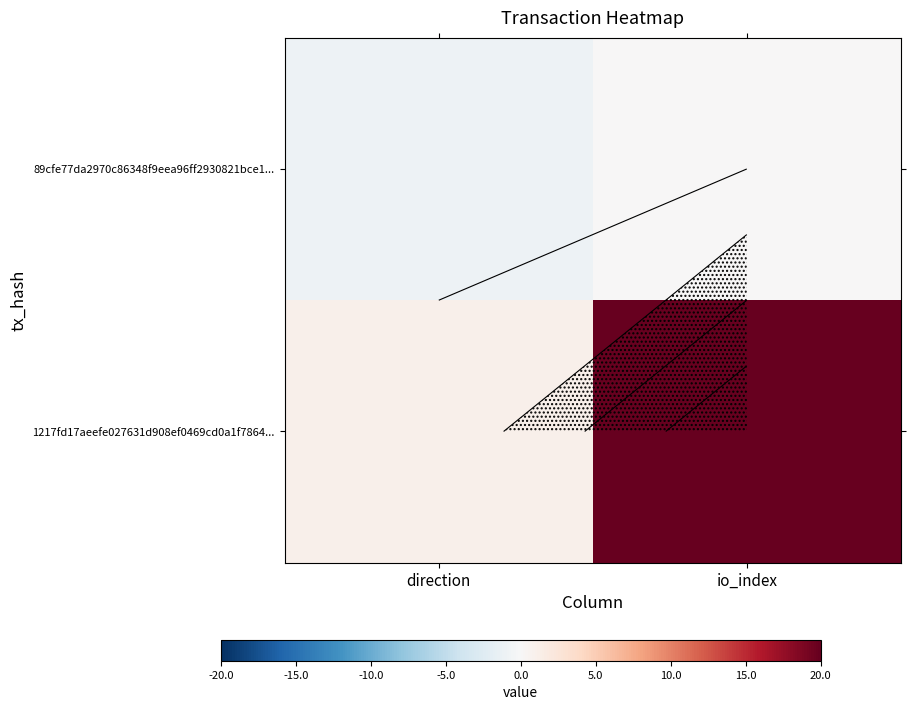

What is the greatest value displayed?

20